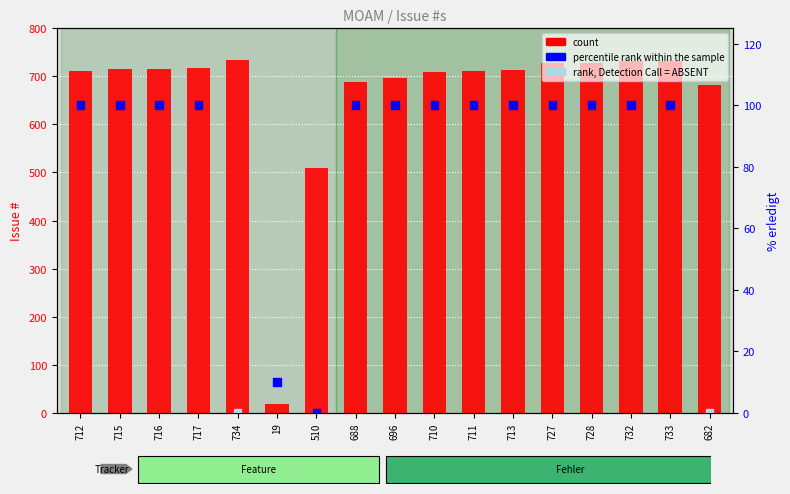

Which series reaches the minimum Y coordinate?

percentile rank within the sample